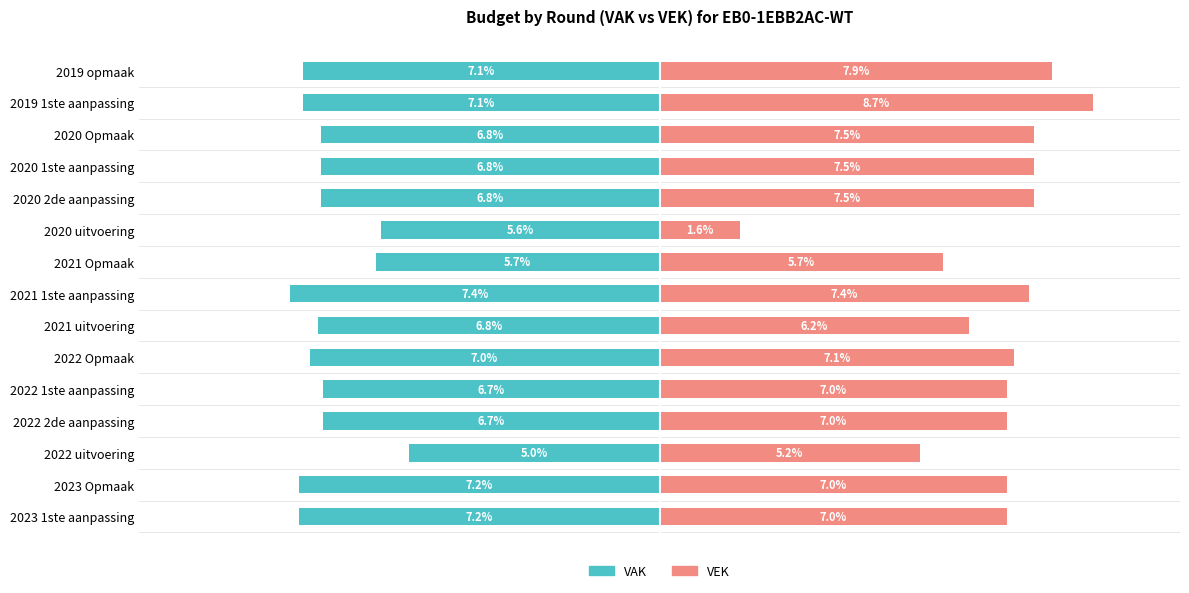

What is the value of the VEK bar at the 1st from the left?

7.0